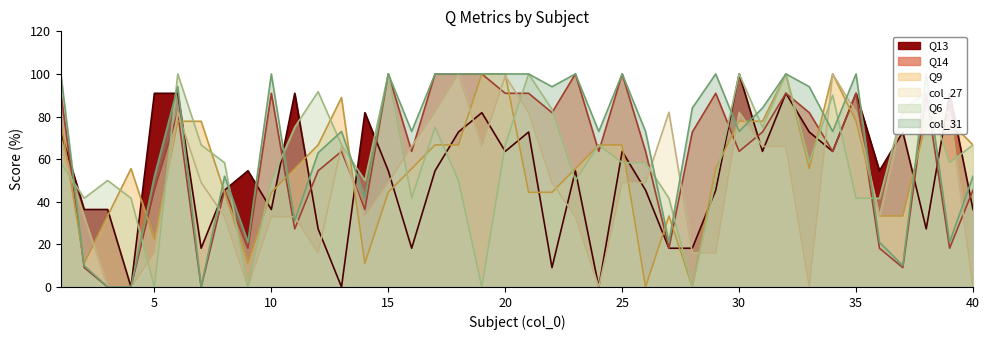

How many positive values does the Q13 series have?

37